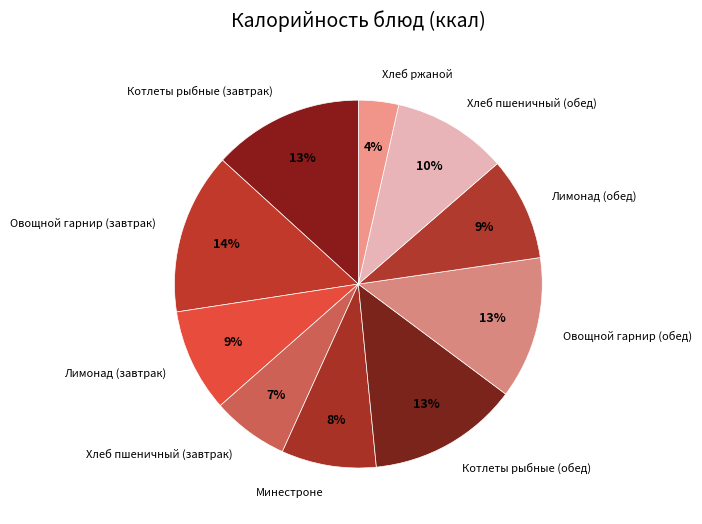

Which has a higher value, Овощной гарнир (обед) or Минестроне?

Овощной гарнир (обед)